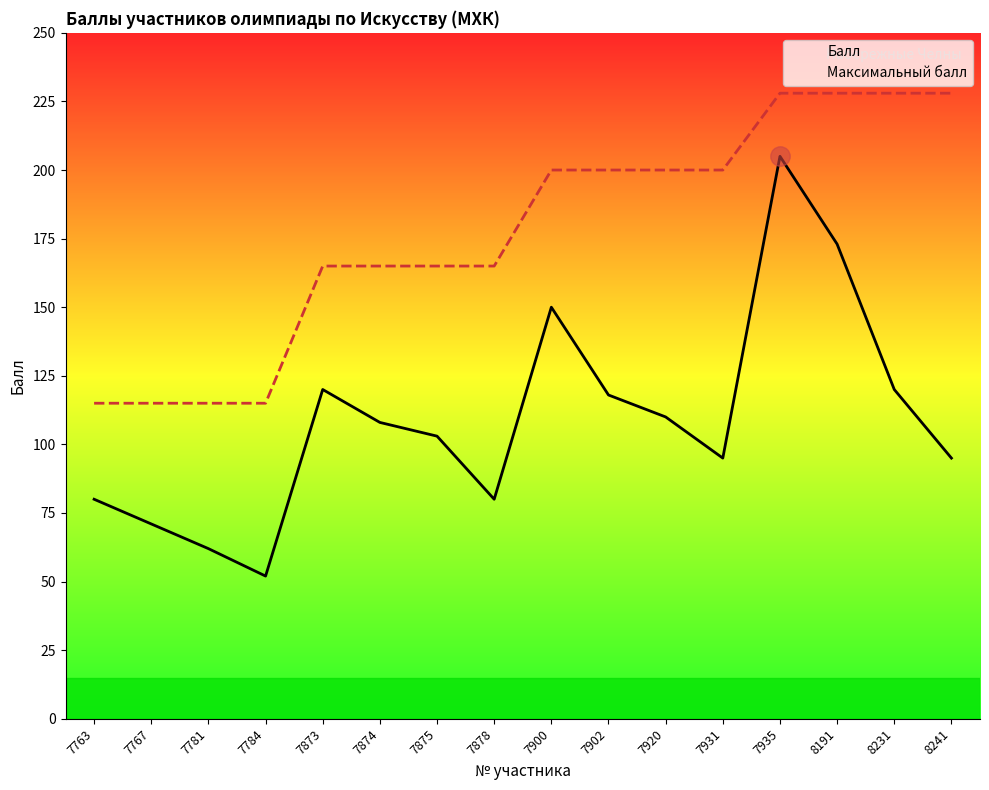

How many lines are shown in the chart?

2